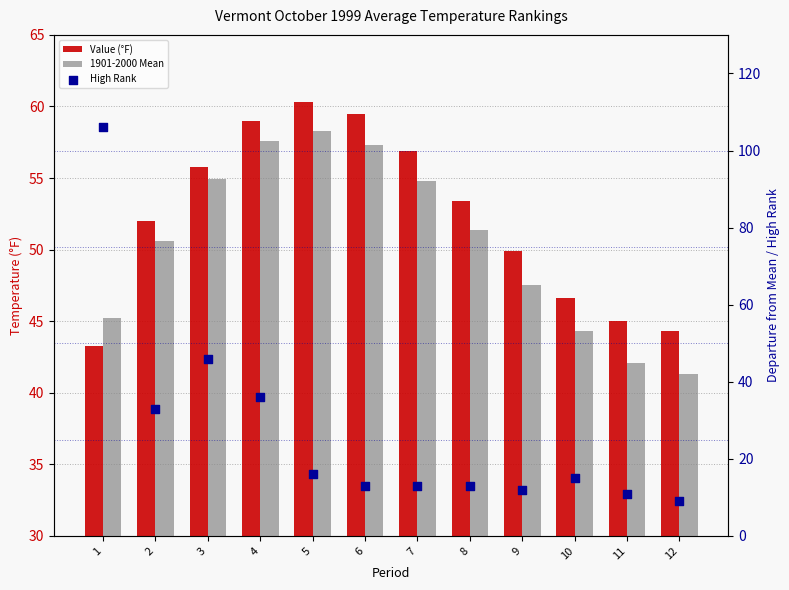

At how many categories does at least one series exceed 74?

1